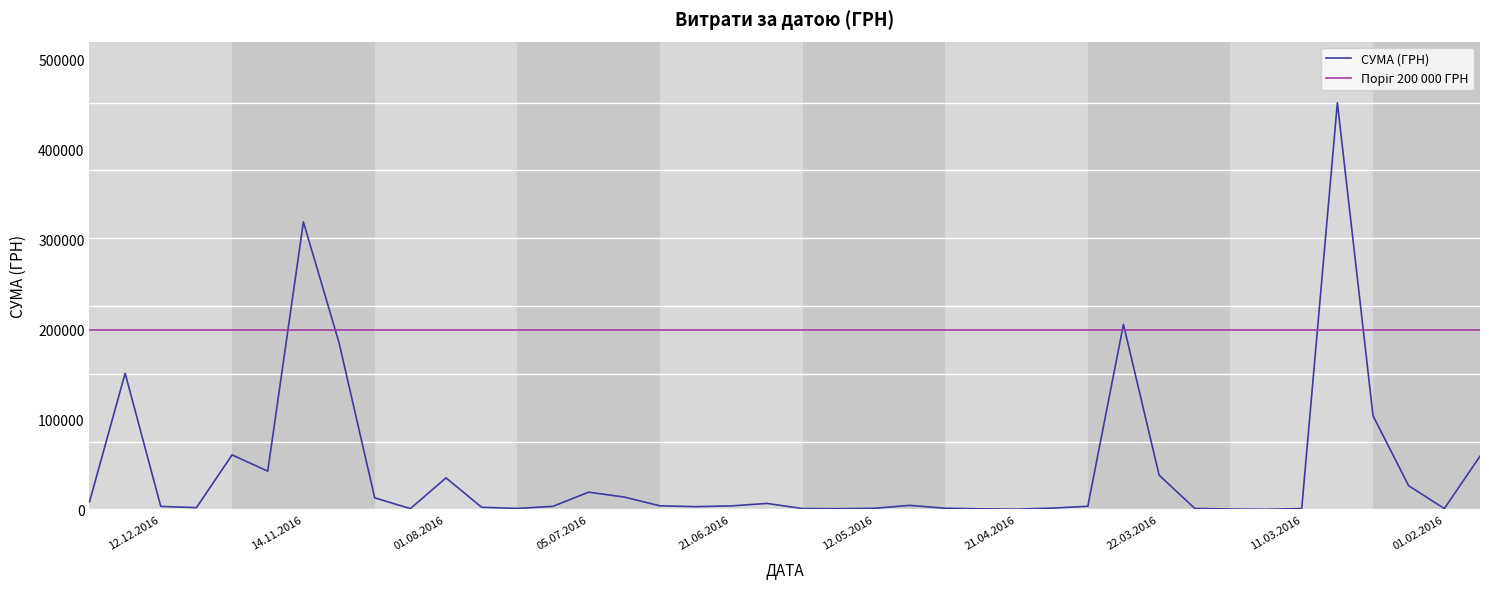

Which has a higher value, 22.12.2016 or 11.03.2016?

22.12.2016